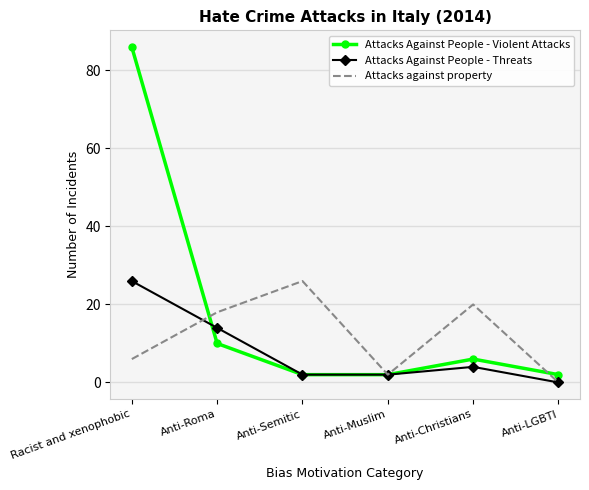

Is the value of Attacks against property at Anti-Roma greater than the value of Attacks Against People - Threats at Anti-Christians?

Yes